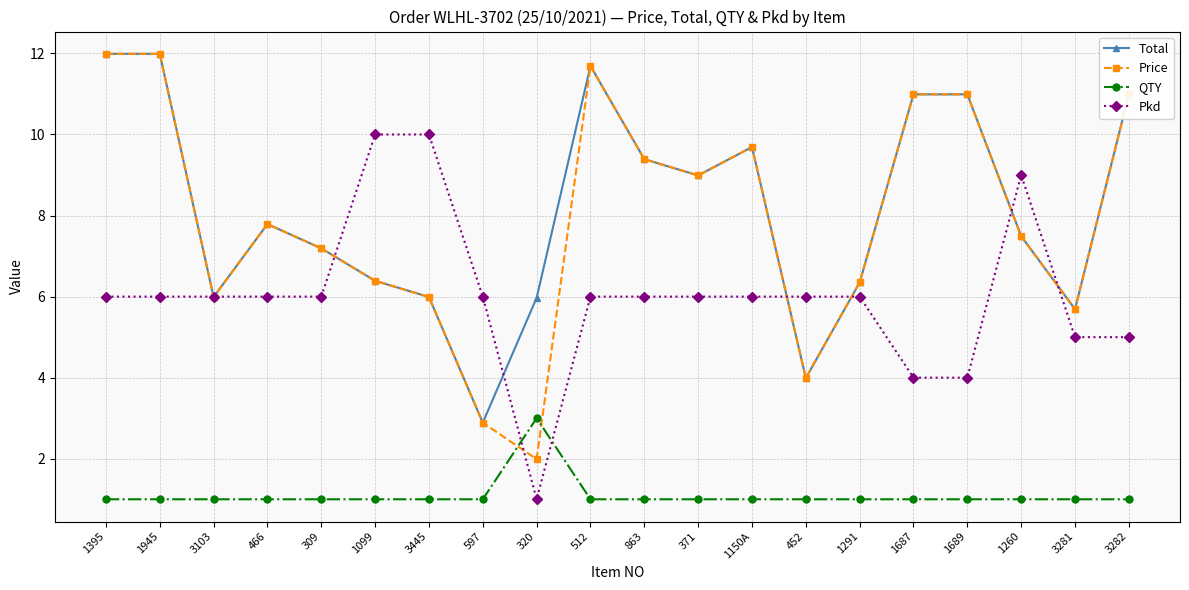

True or false: QTY has a value of 1.0 at 452.

True